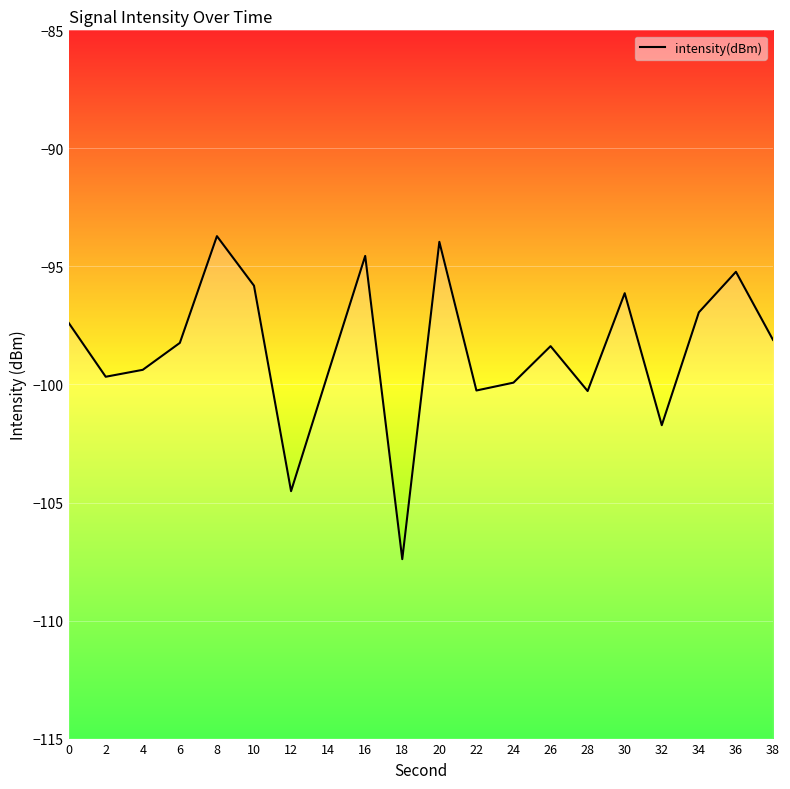

How many data points are above -98?

8